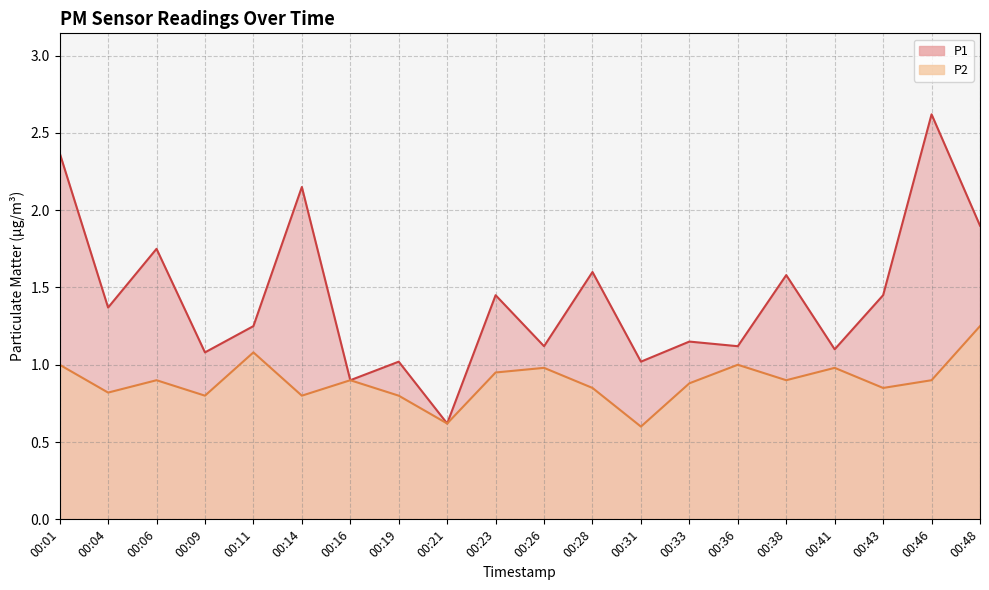

What is the difference between the P2 values at 00:38 and 00:11?

0.2